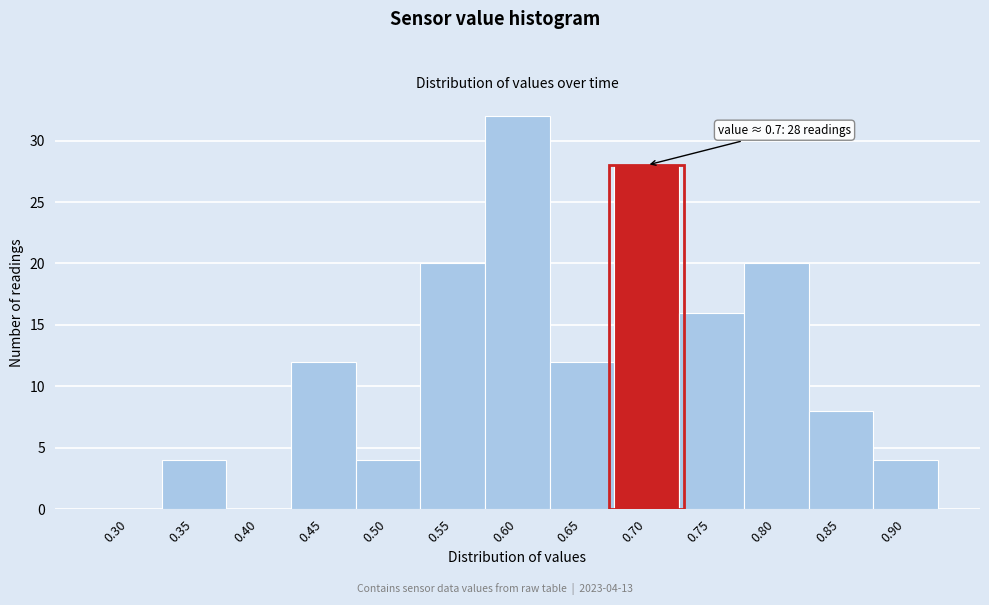

Reading left to right, what are all the values shown in this chart?

0.30=0	0.35=4	0.40=0	0.45=12	0.50=4	0.55=20	0.60=32	0.65=12	0.70=28	0.75=16	0.80=20	0.85=8	0.90=4